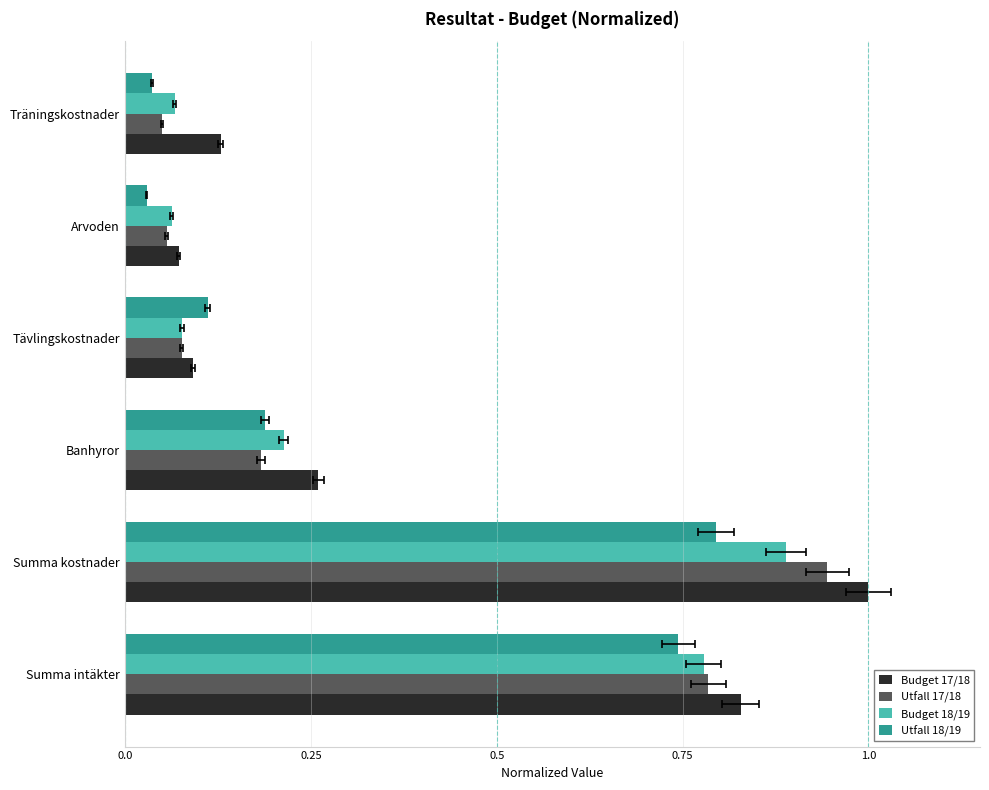

Rank the series at Träningskostnader from lowest to highest value.

Utfall 18/19, Utfall 17/18, Budget 18/19, Budget 17/18